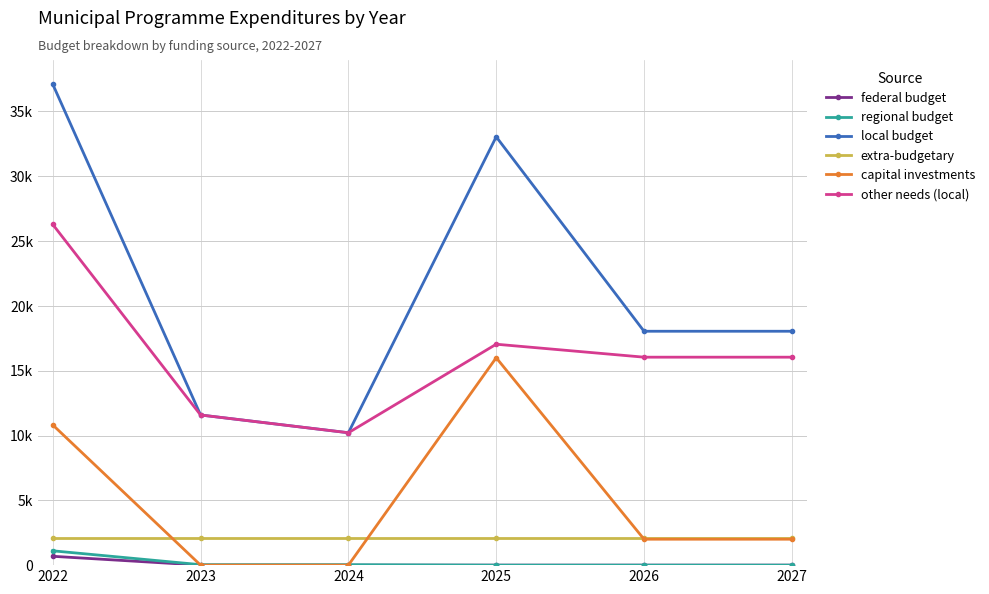

Is this an area chart (filled region under the line)?

No